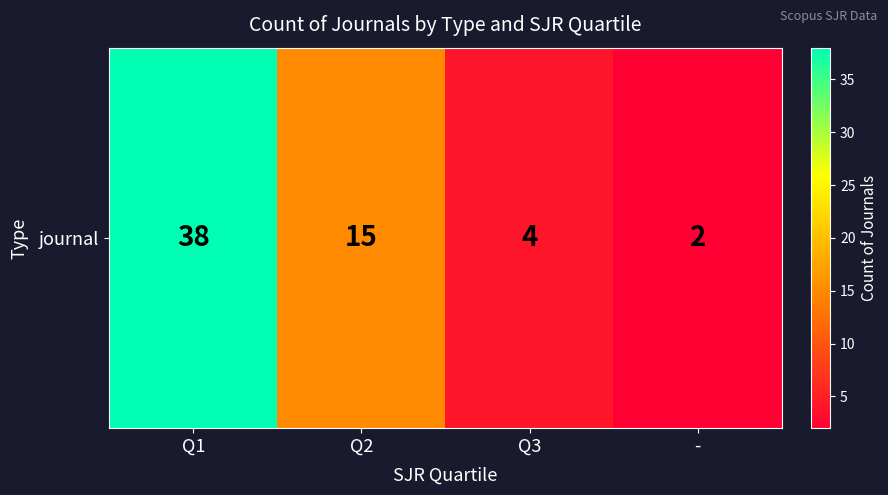

Reading left to right, transcribe all the data shown in this chart.

Q1=38	Q2=15	Q3=4	-=2